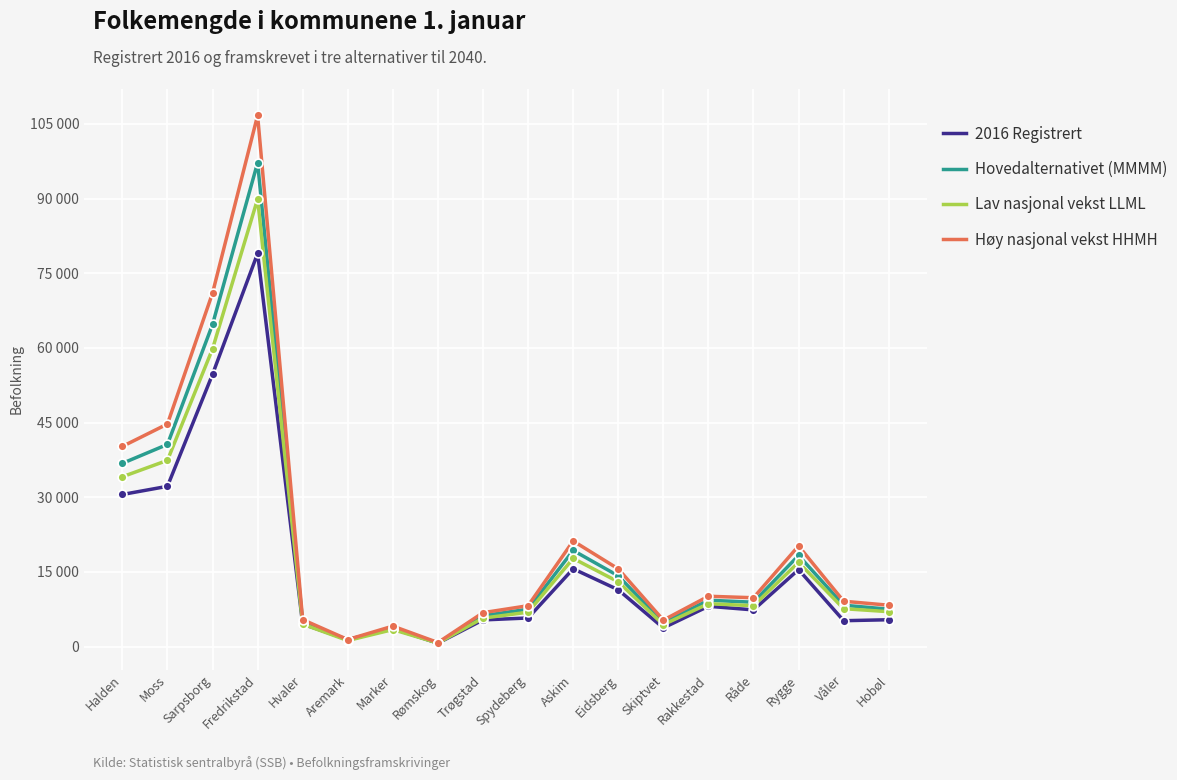

Which series has the largest total across all categories?

Høy nasjonal vekst HHMH